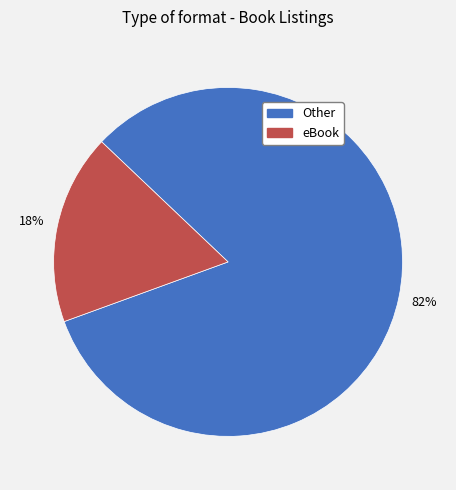

To the nearest percent, what percentage of the pie is eBook?

18%